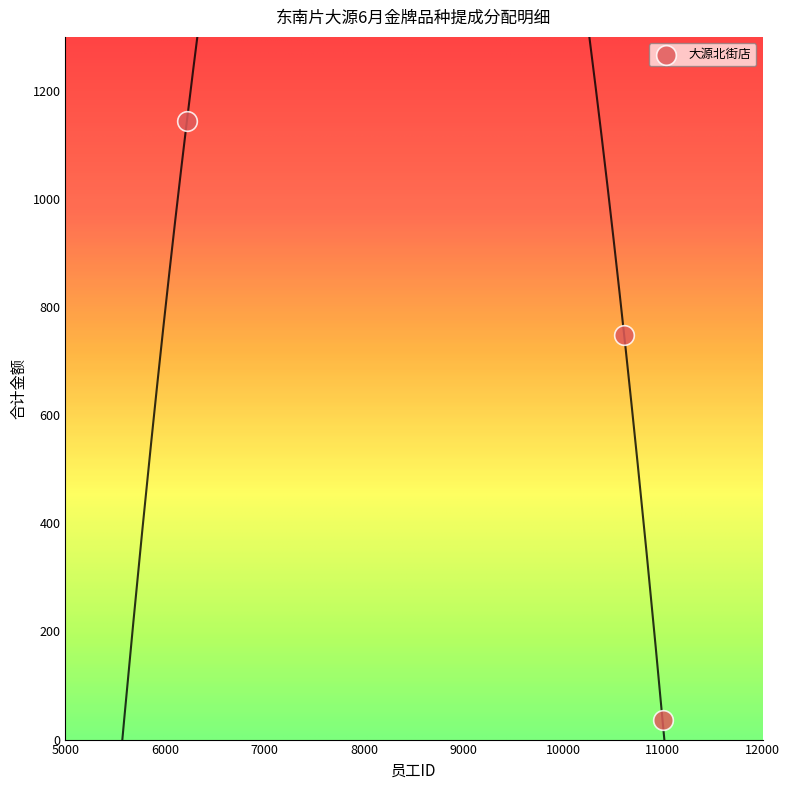

What Y value in the scatter plot is closest to 590?

748.2